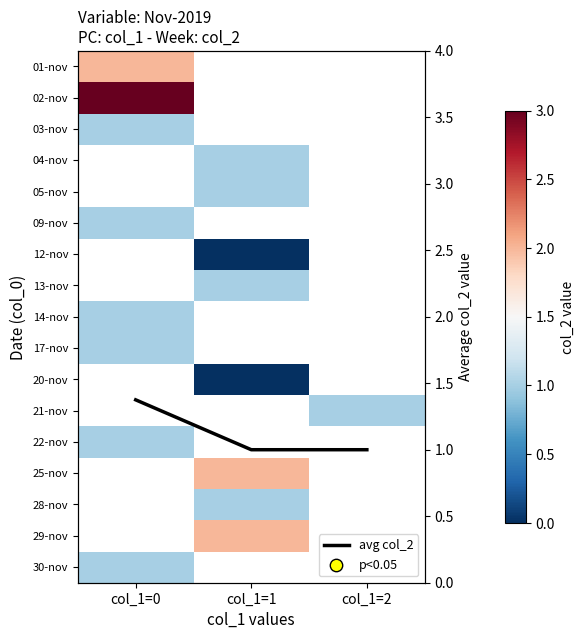

Rank the categories by 02-nov value from highest to lowest.

col_1=0, col_1=1, col_1=2